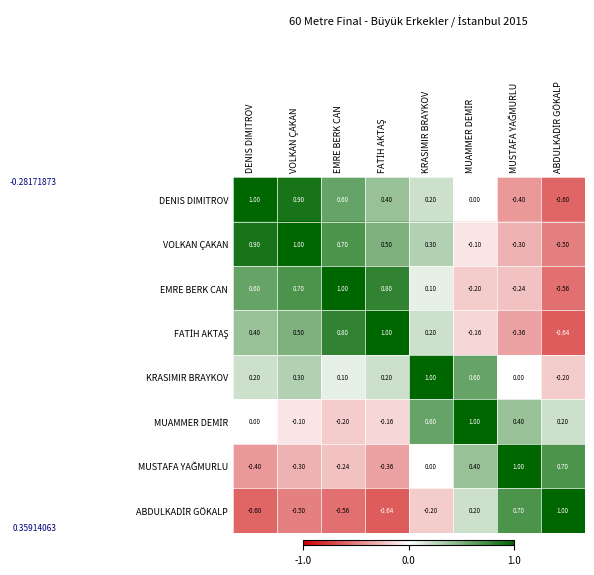

Which series has the largest total across all categories?

VOLKAN ÇAKAN